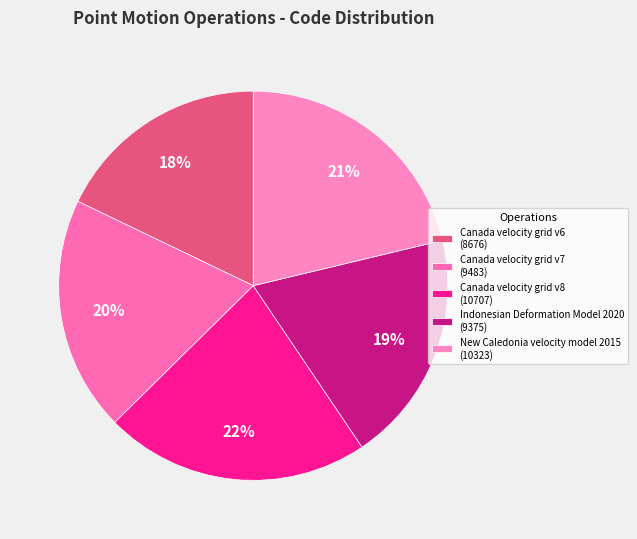

True or false: Canada velocity grid v7 accounts for 26% of the total.

False